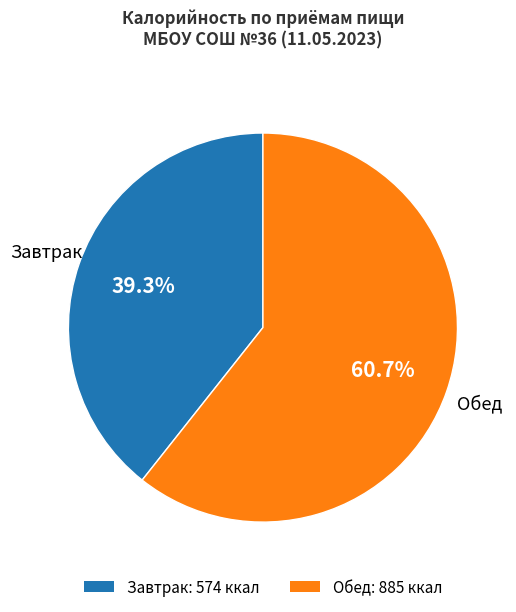

Combined, do Завтрак and Обед account for over 50%?

Yes